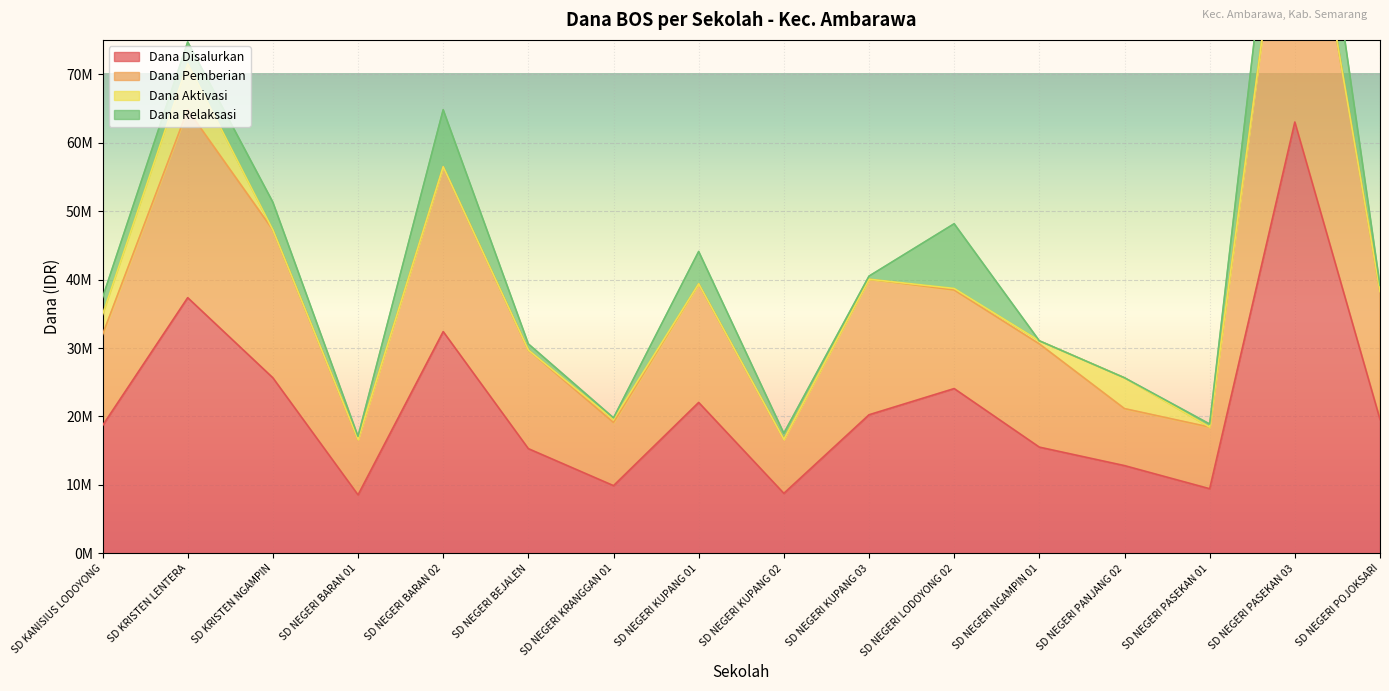

What is the difference between the maximum and minimum values in the Dana Disalurkan series?

54450000